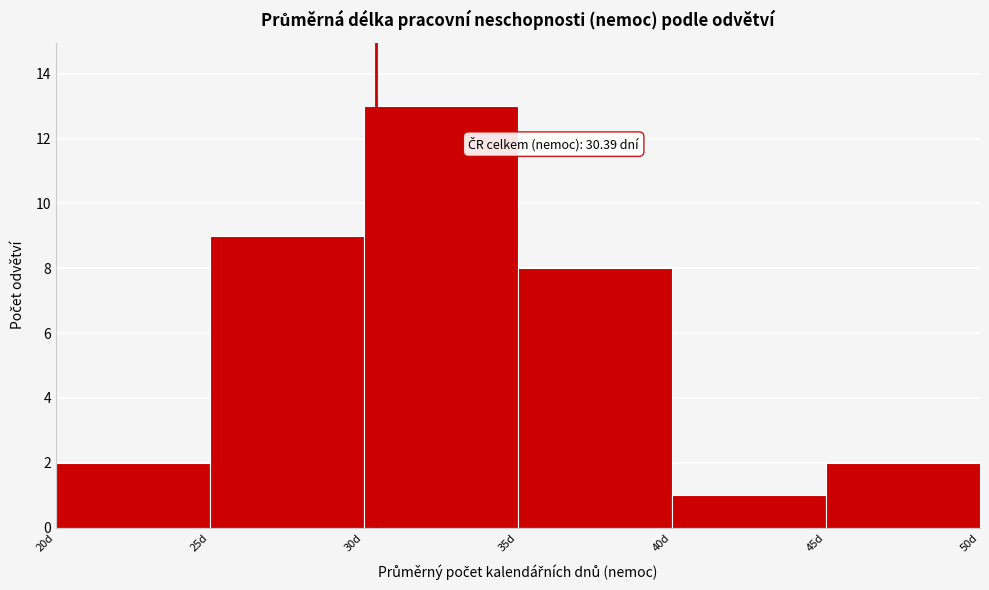

Over which range of the x-axis is the bar tallest?

30 to 35